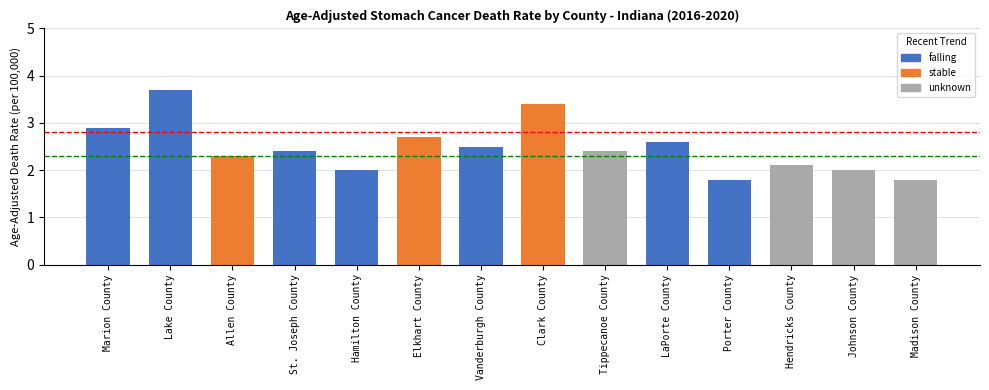

What is the label of the 1st bar from the left?

Marion County